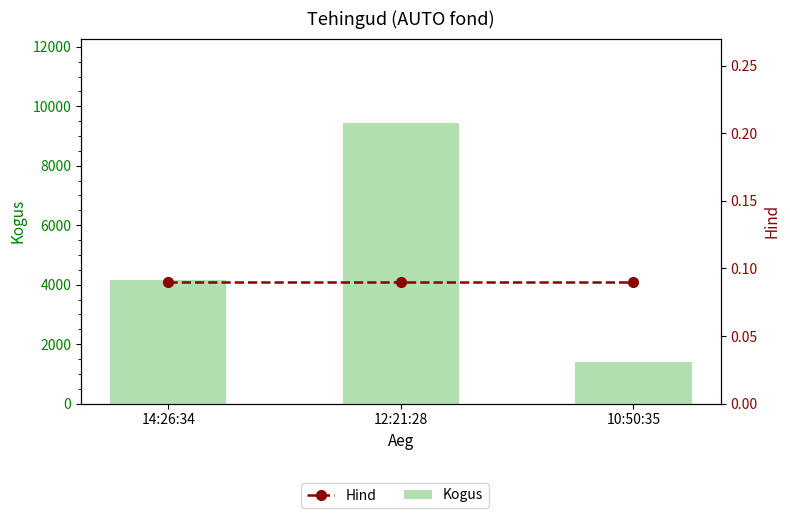

What is the sum of the Kogus values at 14:26:34 and 10:50:35?

5556.0